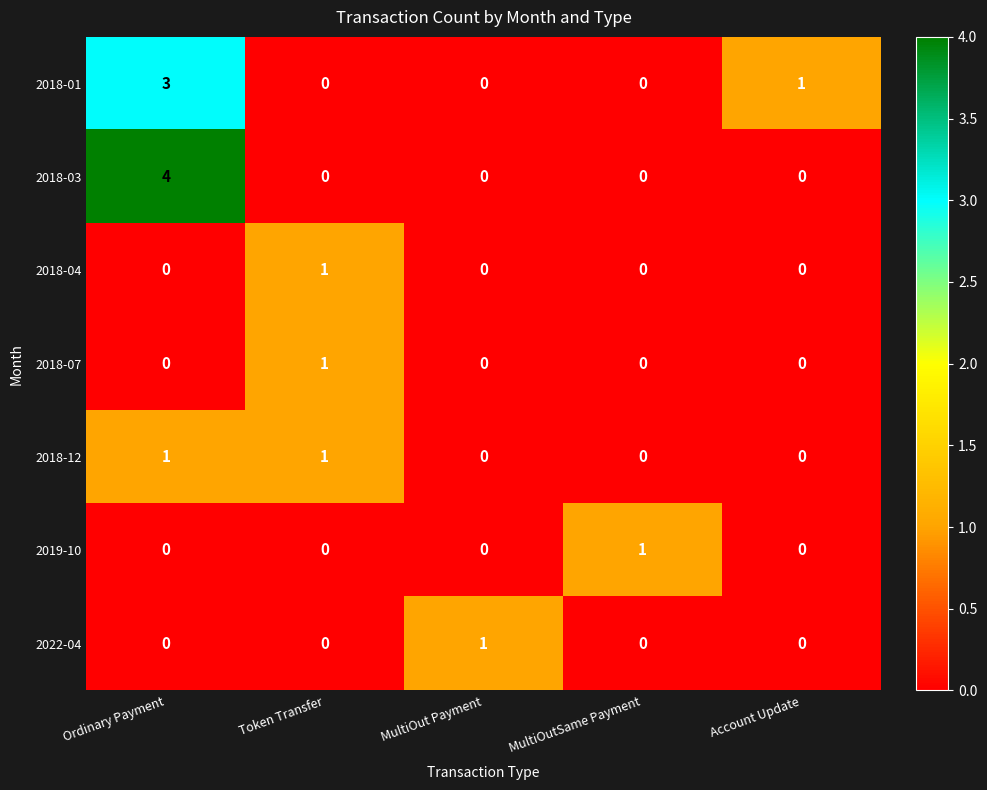

At which category is the sum across all series the highest?

Ordinary Payment